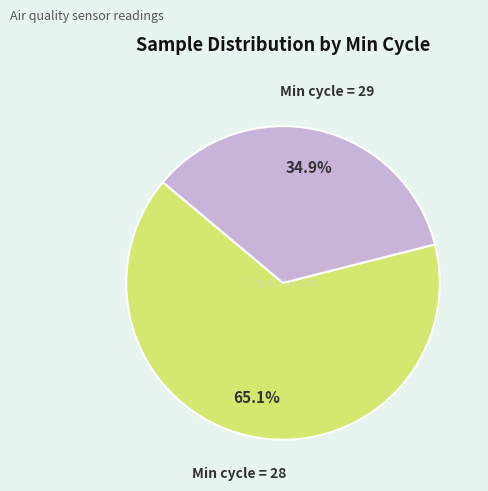

Is there any slice that represents more than half of the pie?

Yes